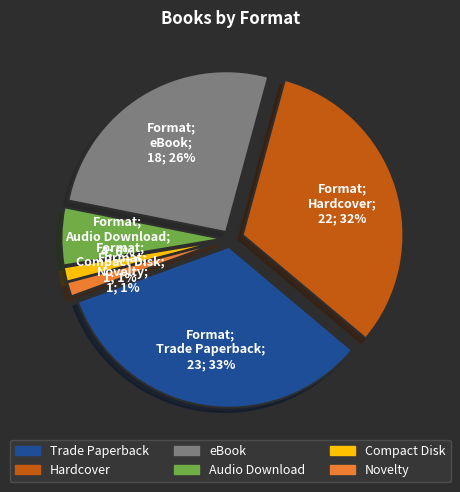

True or false: Trade Paperback accounts for 33% of the total.

True